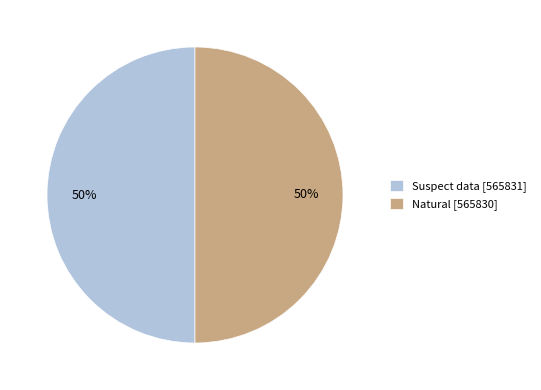

Is the sum of Natural [565830] and Suspect data [565831] greater than half?

Yes